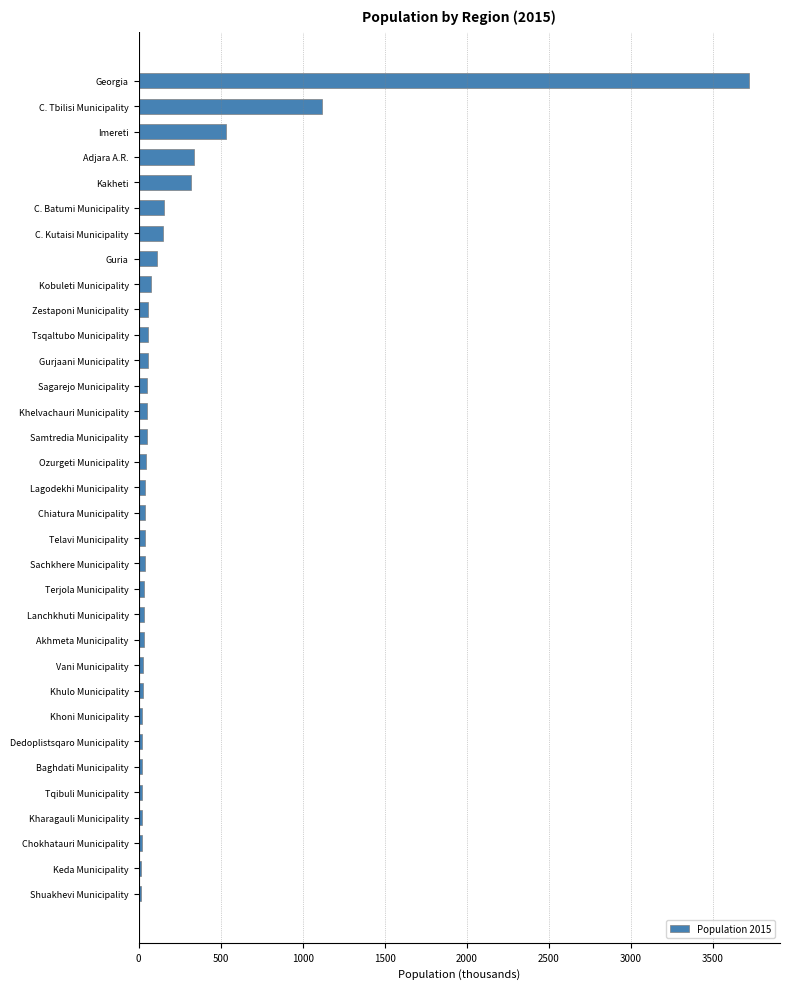

What is the difference between the maximum and second lowest values?

3705.2